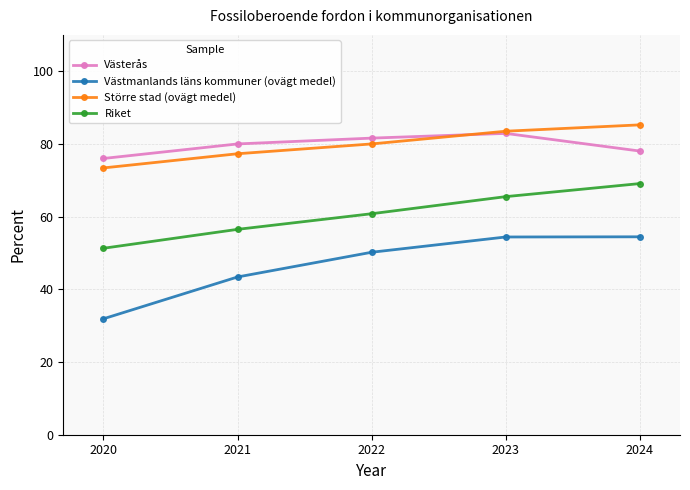

Reading left to right, extract all data points from this chart.

Västerås: 76.0	80.0	81.6	82.9	78.0
Västmanlands läns kommuner (ovägt medel): 31.9	43.4	50.2	54.4	54.4
Större stad (ovägt medel): 73.4	77.3	80.0	83.5	85.2
Riket: 51.3	56.5	60.8	65.5	69.1